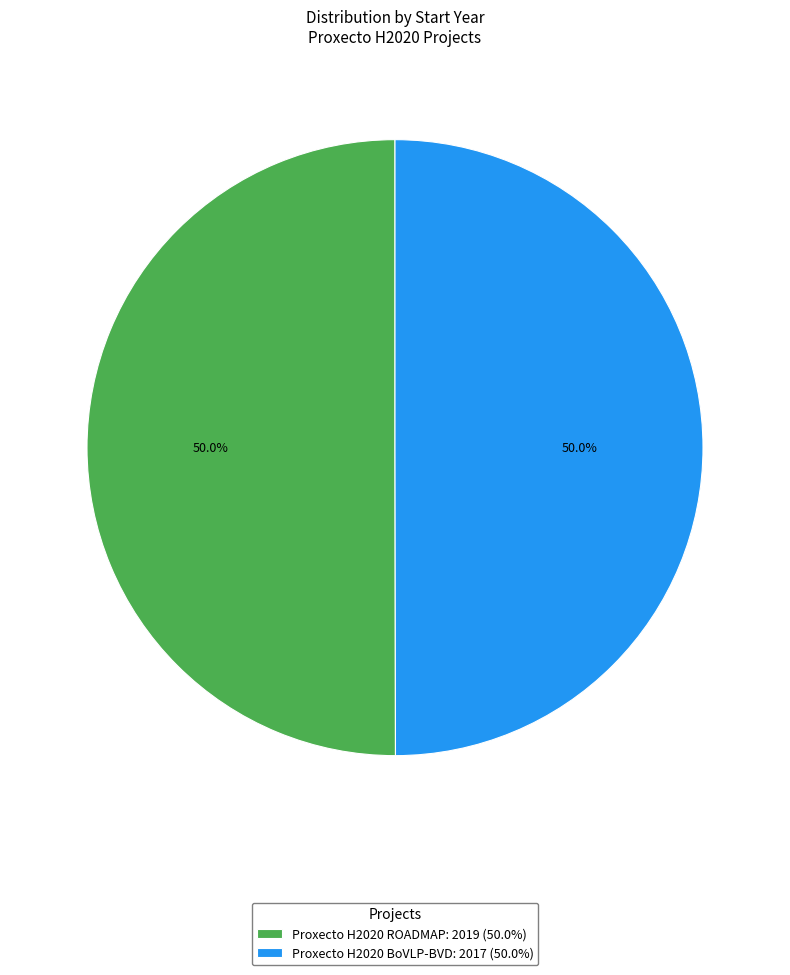

What is the total percentage of Proxecto H2020 ROADMAP: 2019 (50.0%) and Proxecto H2020 BoVLP-BVD: 2017 (50.0%)?

100.0%